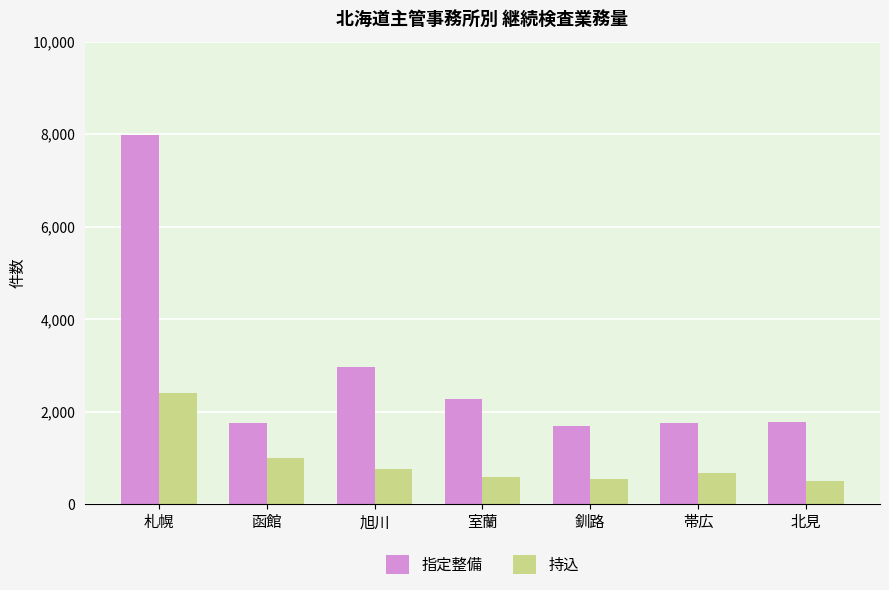

True or false: 指定整備 has a value of 3329 at 札幌.

False